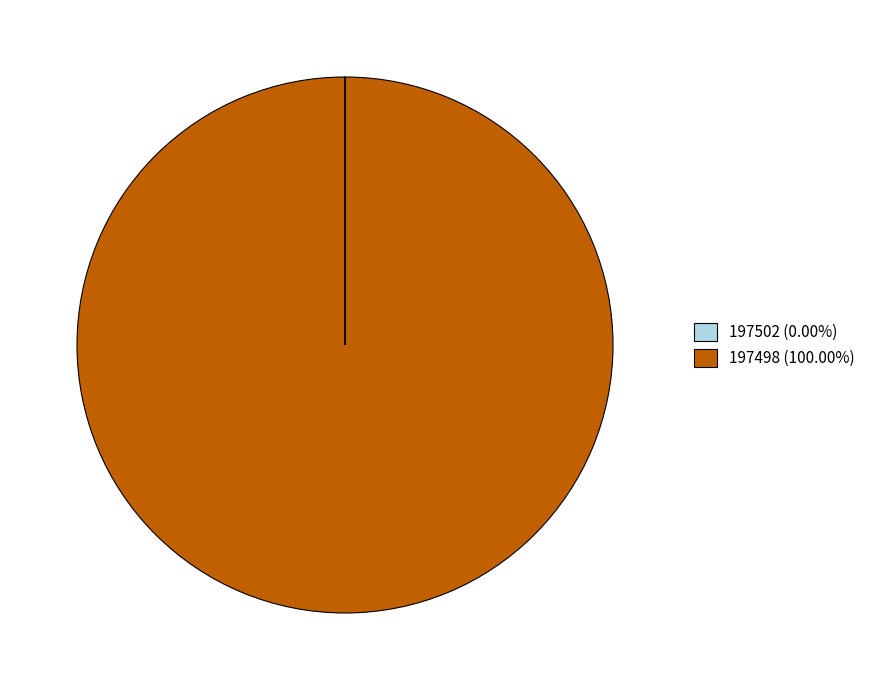

Which slice is the largest?

197498